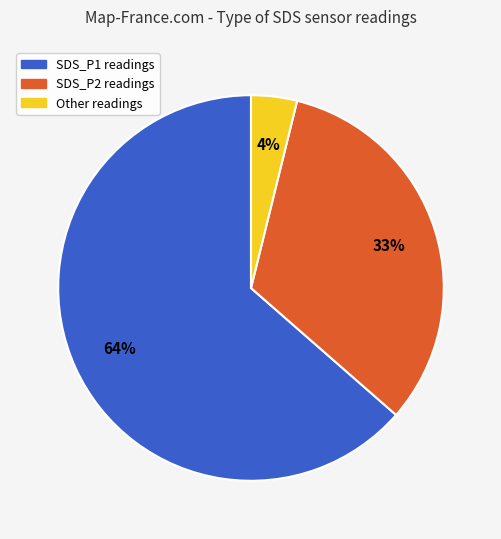

Does any single category account for the majority?

Yes